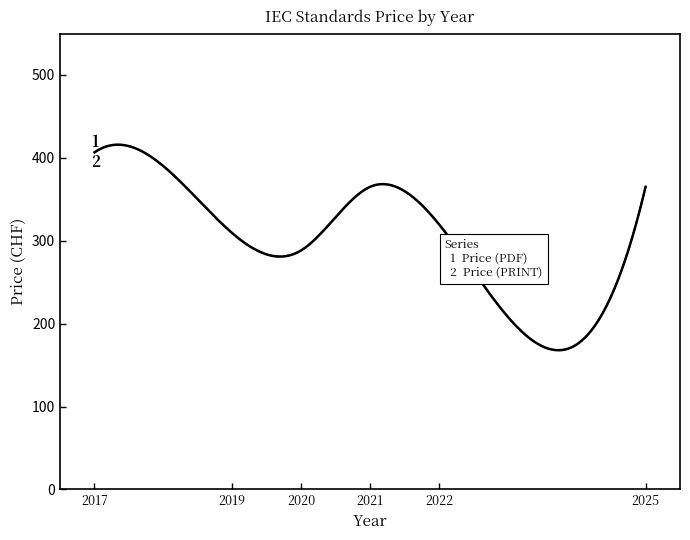

Is this an area chart (filled region under the line)?

No